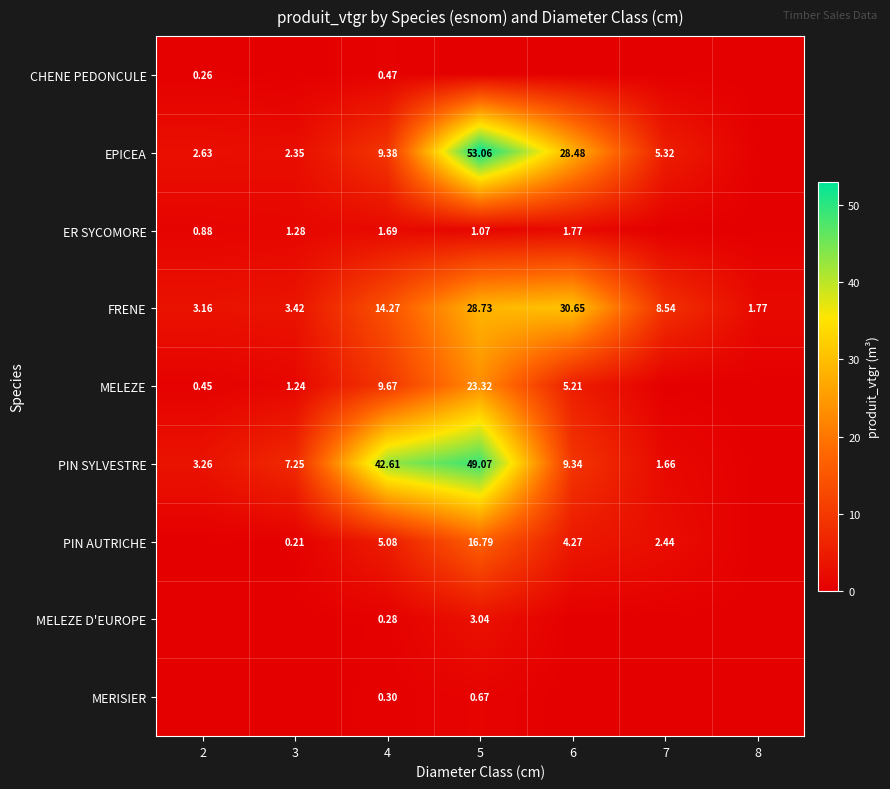

How many series are shown in this chart?

9